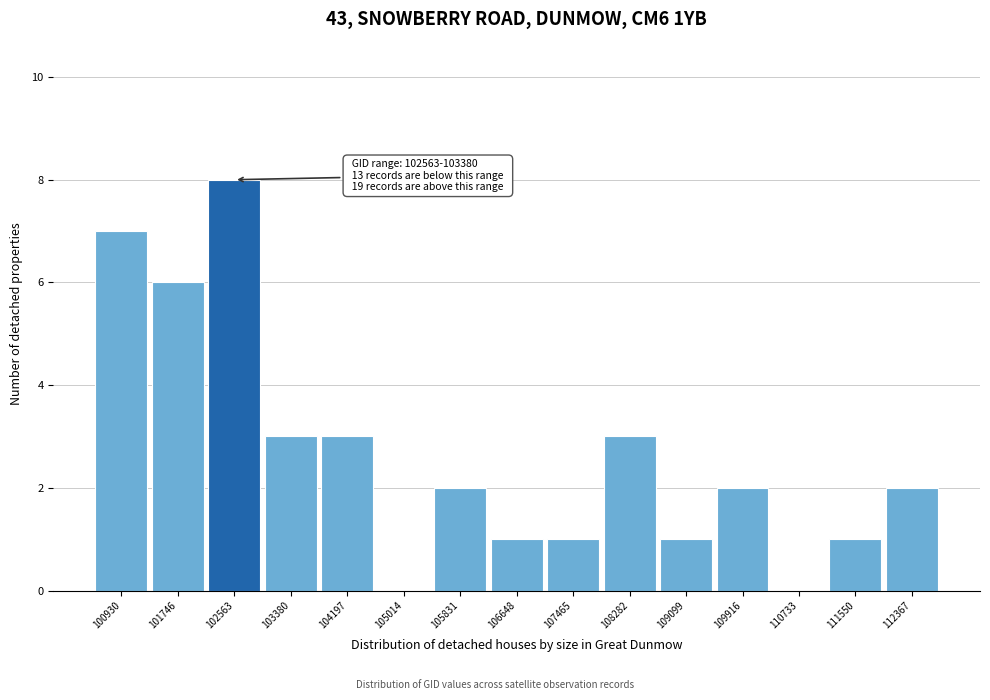

Reading left to right, transcribe all the data shown in this chart.

100930=7	101746=6	102563=8	103380=3	104197=3	105014=0	105831=2	106648=1	107465=1	108282=3	109099=1	109916=2	110733=0	111550=1	112367=2